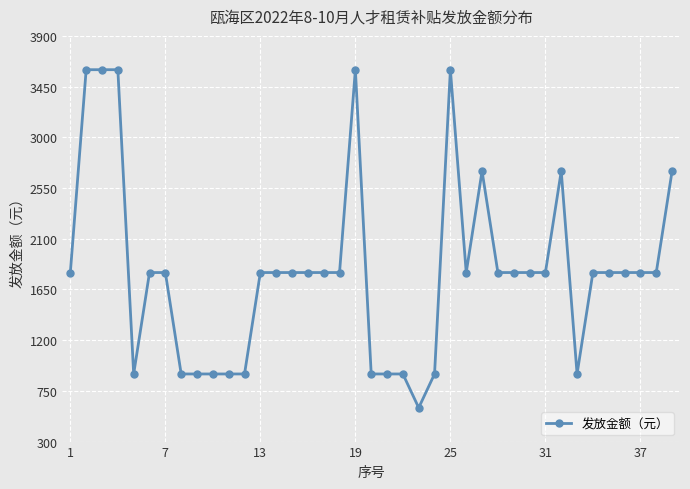

True or false: there are more than 2 points higher than both neighbors.

True